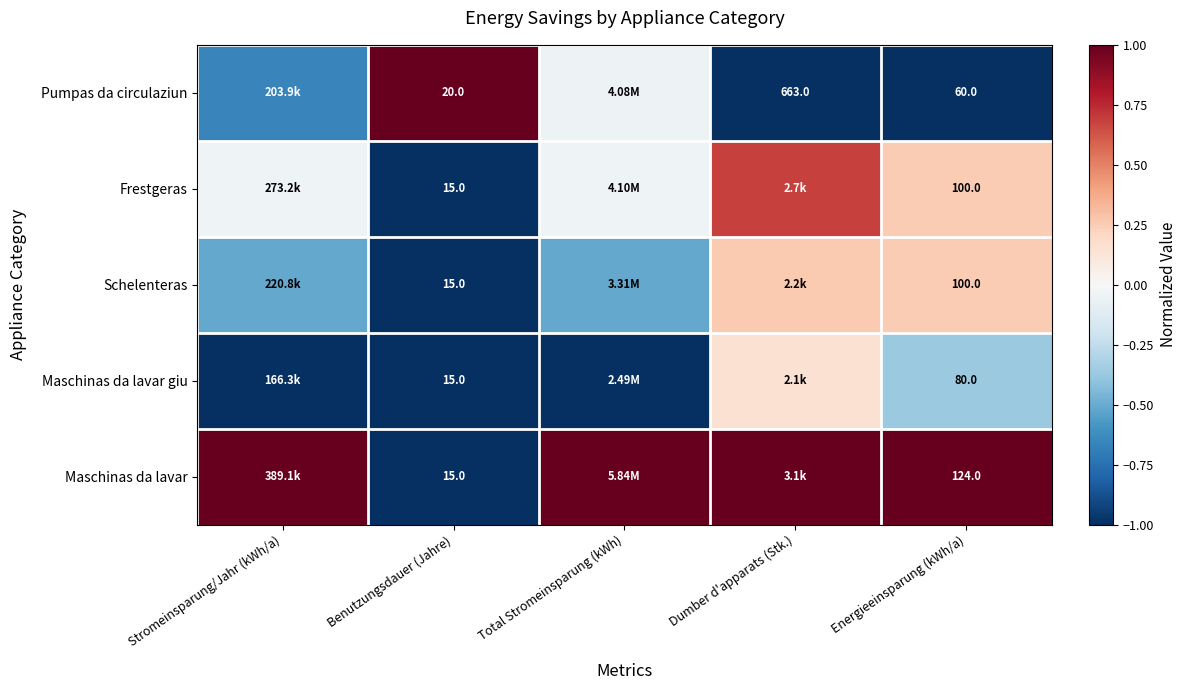

What is the maximum value shown in the chart?

1.0